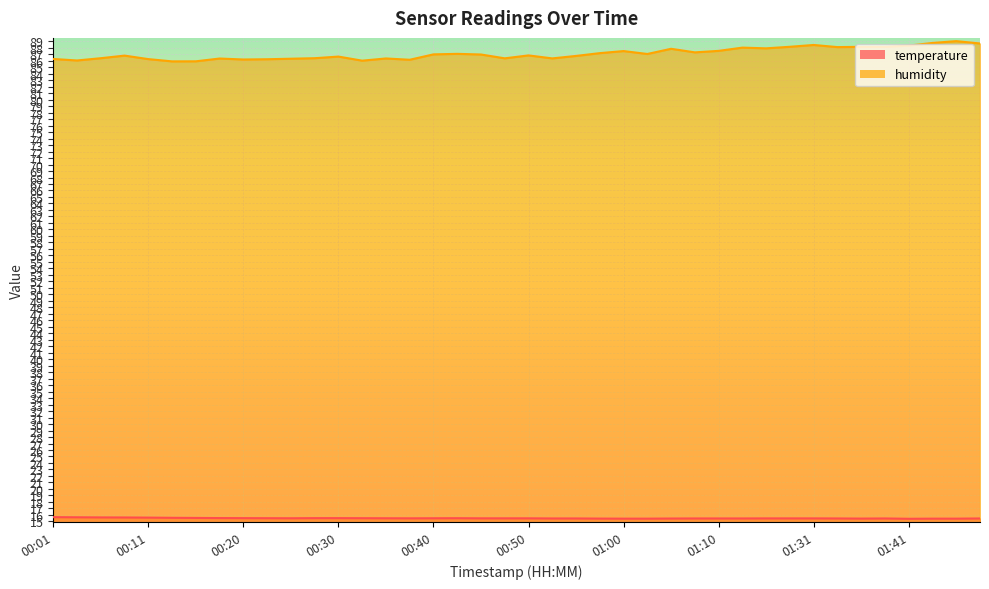

What is the minimum value for humidity?

85.9